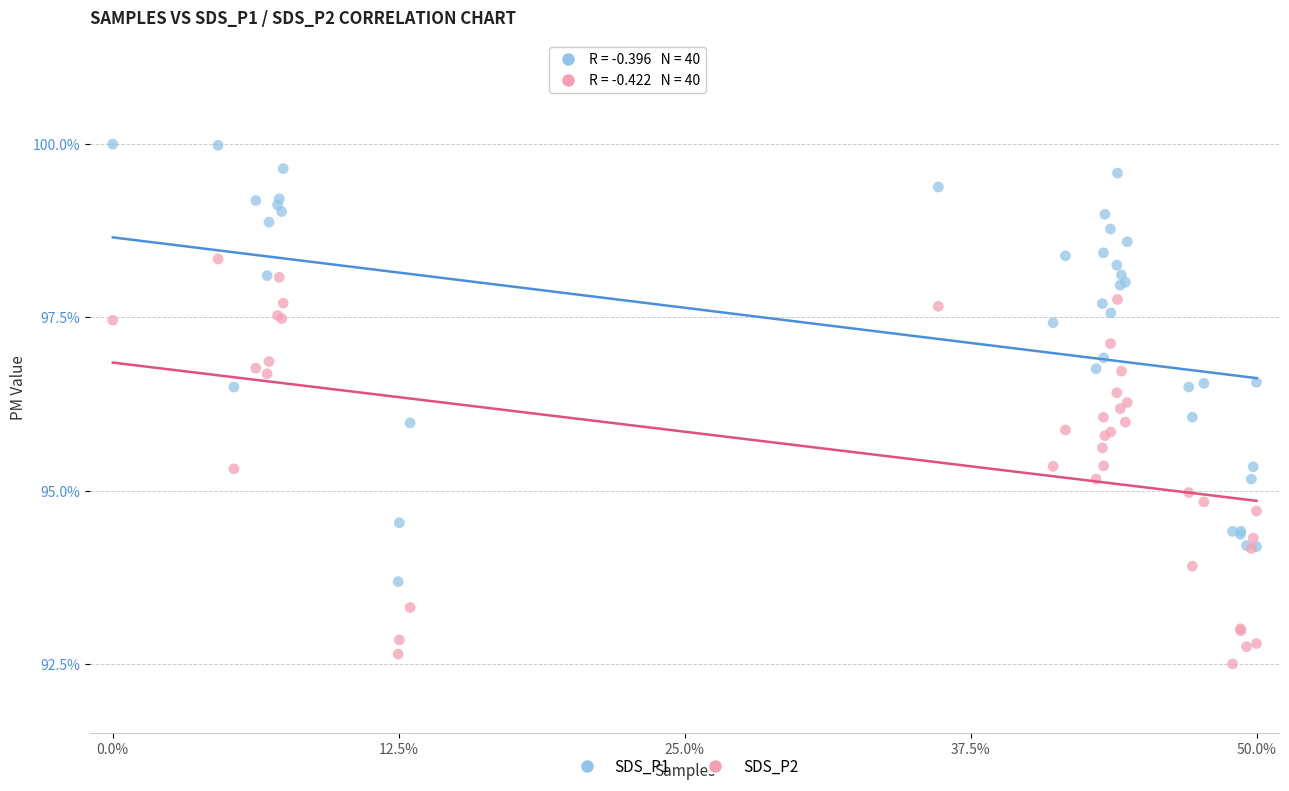

Which series has the widest spread of Y values?

SDS_P1